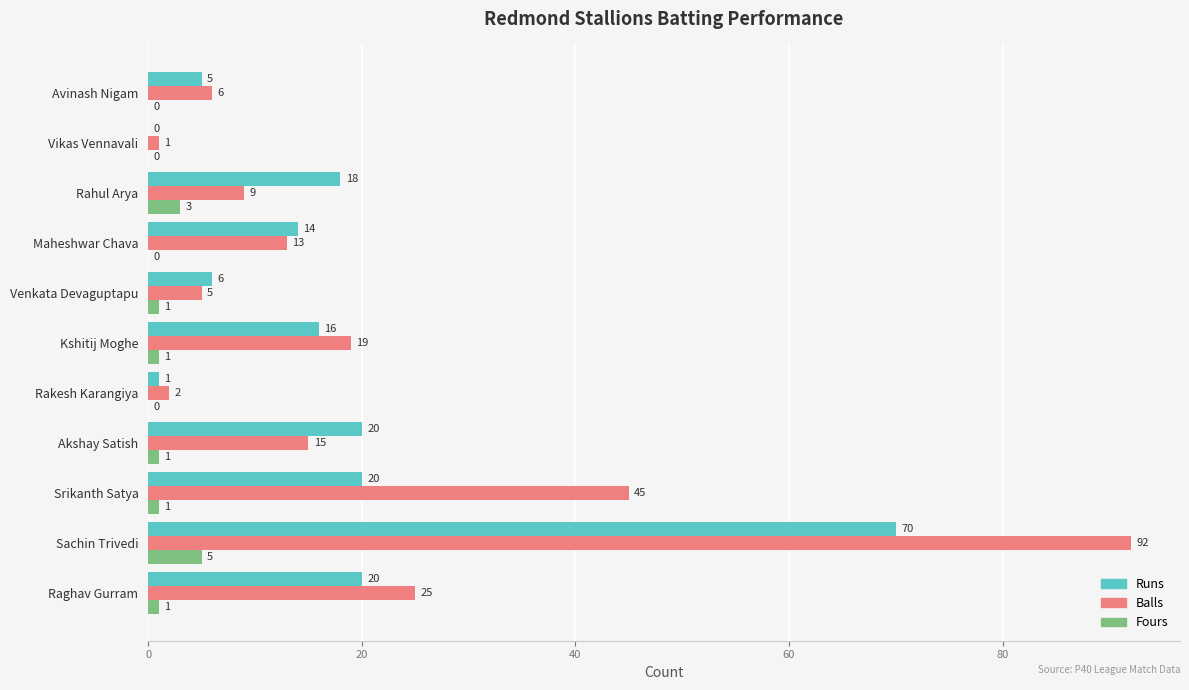

At which label is Balls closest to 46?

Srikanth Satya